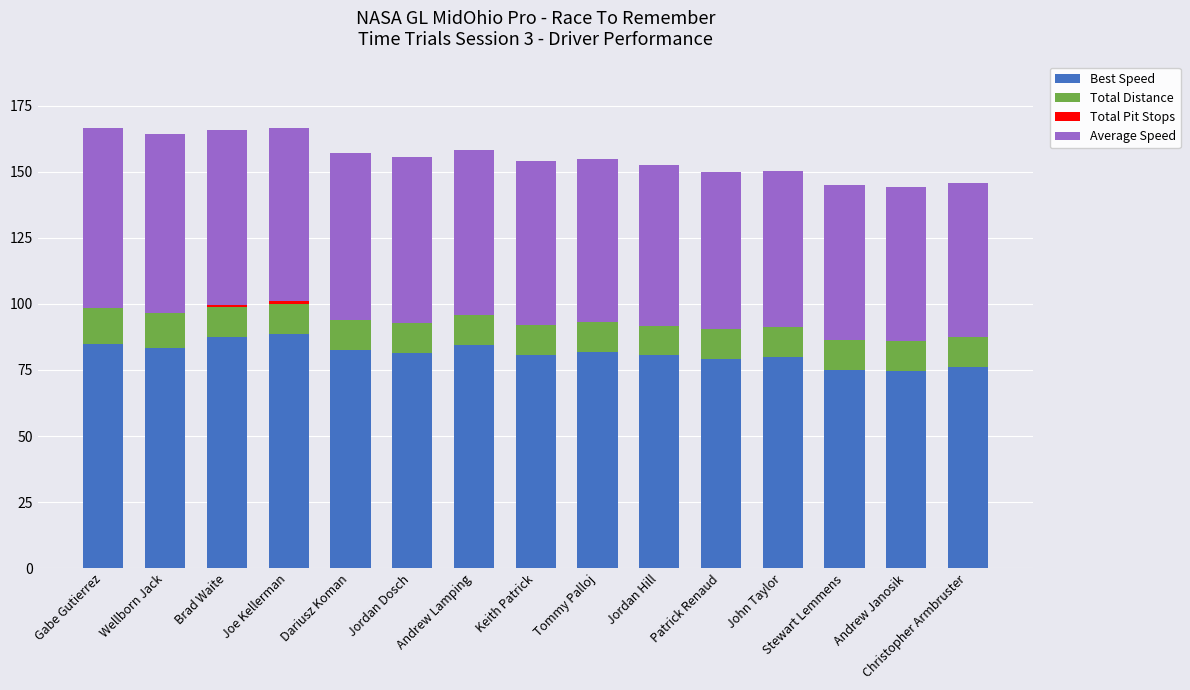

Count the number of categories in the chart.

15